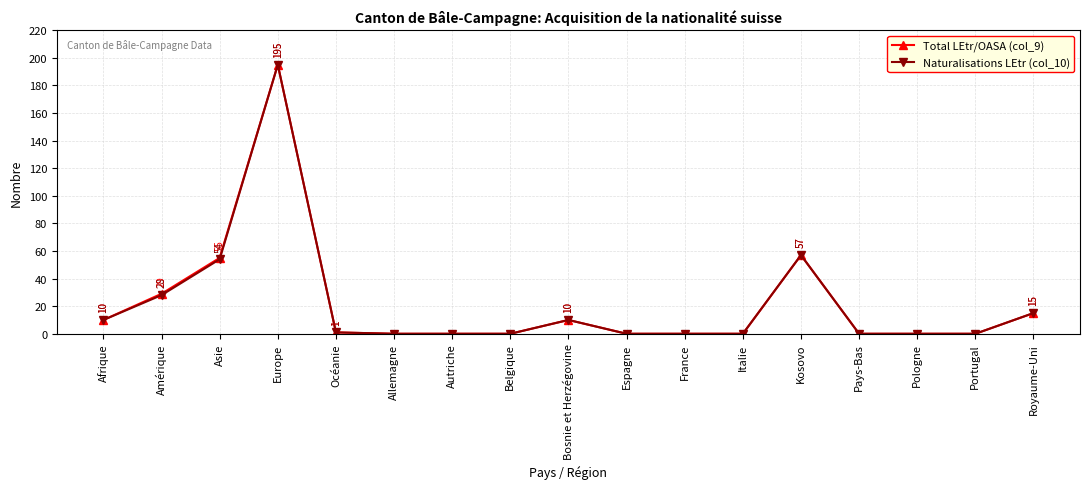

At which label is Total LEtr/OASA (col_9) closest to 97?

Kosovo